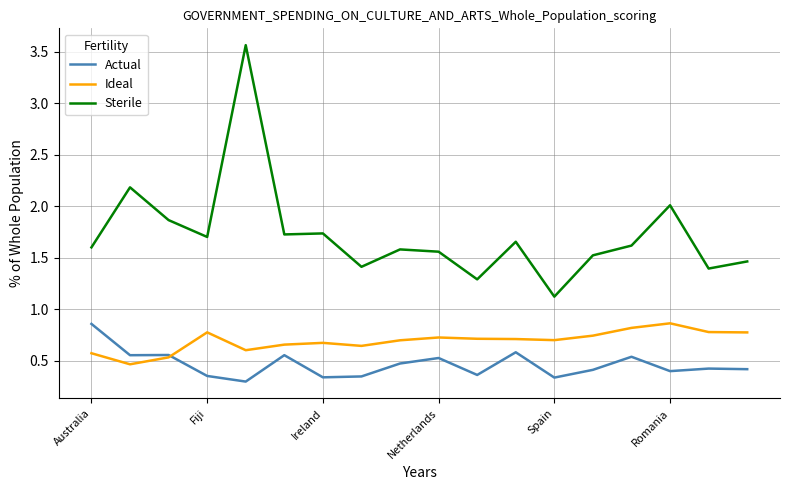

List the series in order of their overall mean, highest first.

Sterile, Ideal, Actual